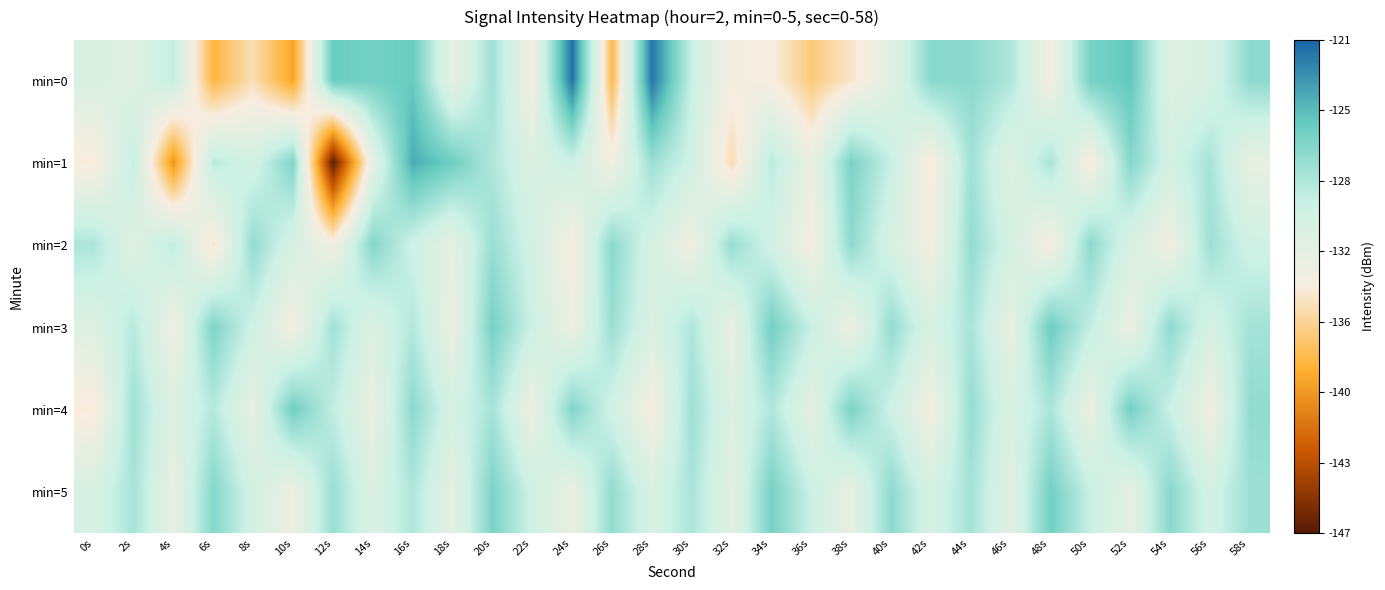

At which category is the sum across all series the highest?

16s